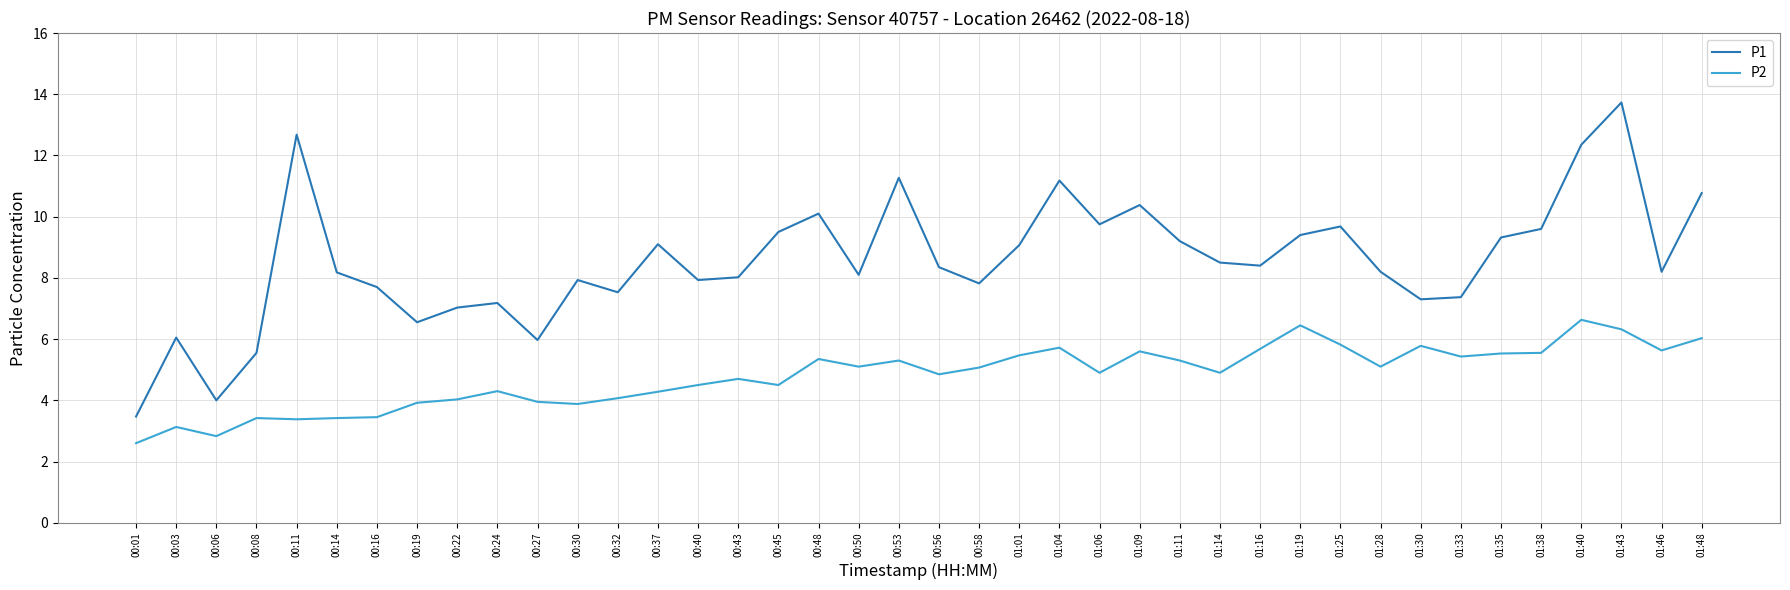

How many lines are shown in the chart?

2